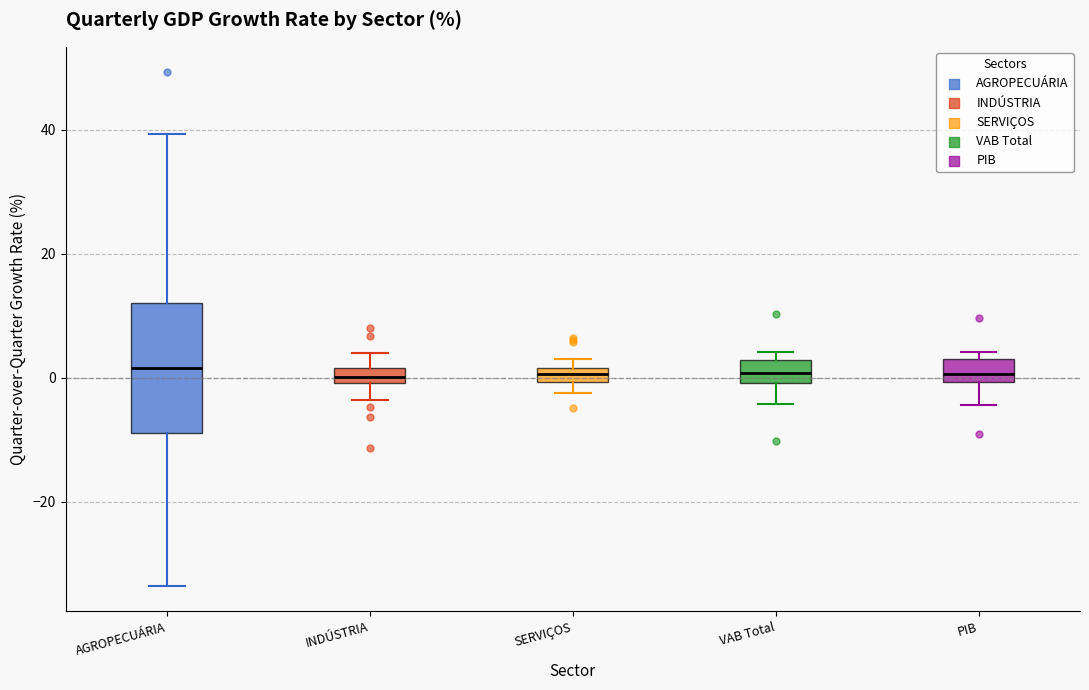

Where is the lower edge of the box for INDÚSTRIA on the y-axis? The values are not printed on the chart, so give them approximately, as read against the axis.

0